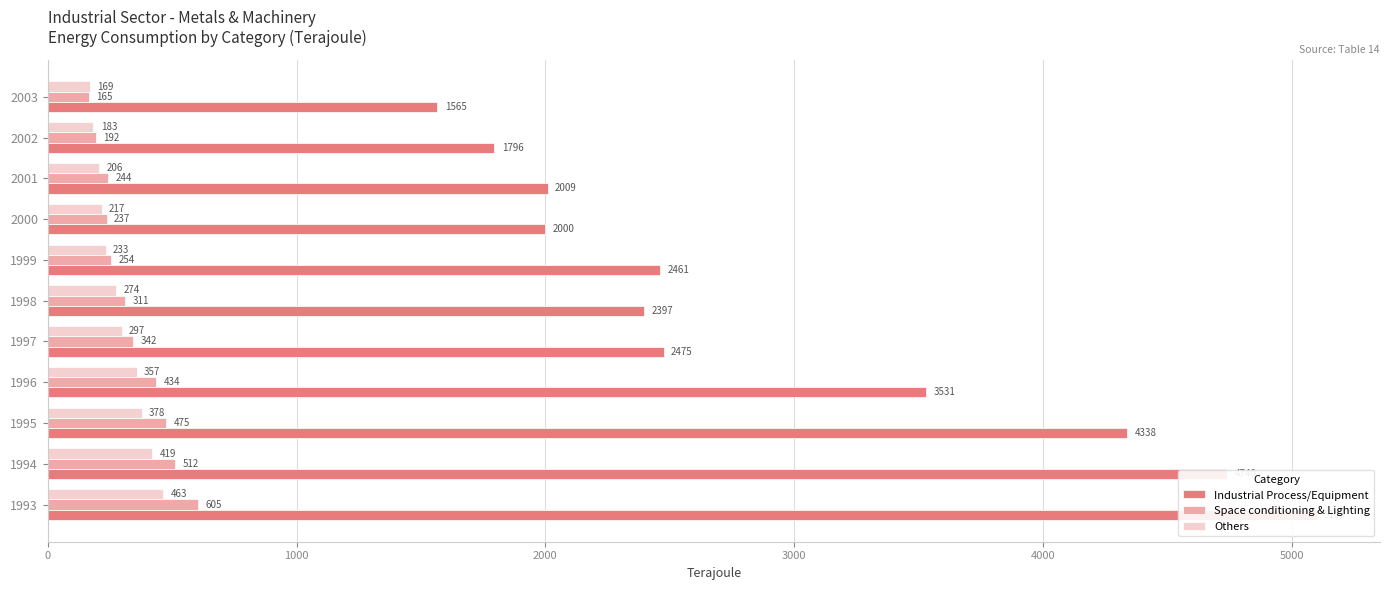

What is the difference between the second highest and second lowest values in the Space conditioning & Lighting series?

319.3